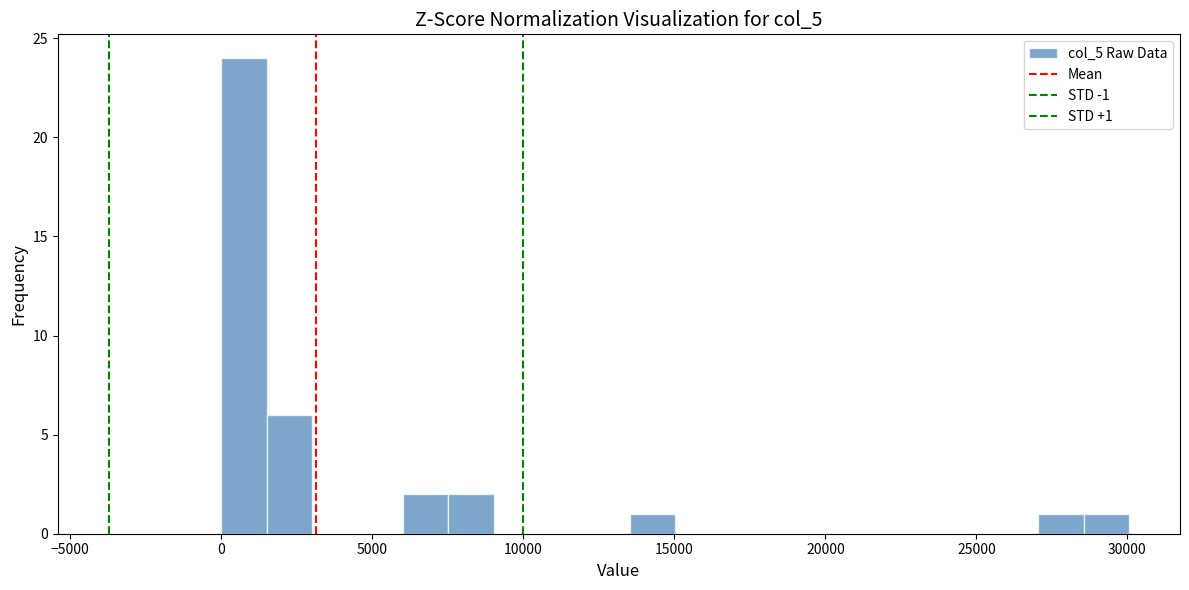

Read against the x-axis, roughly where is the centre of the tallest bar?

1000